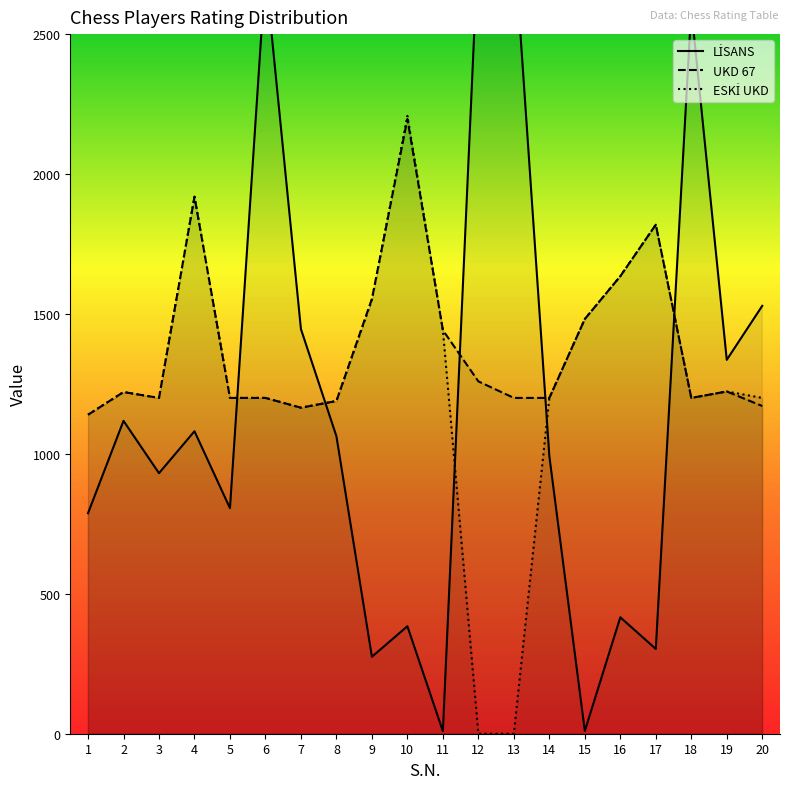

Where do ESKİ UKD and UKD 67 first cross each other?

9 and 10